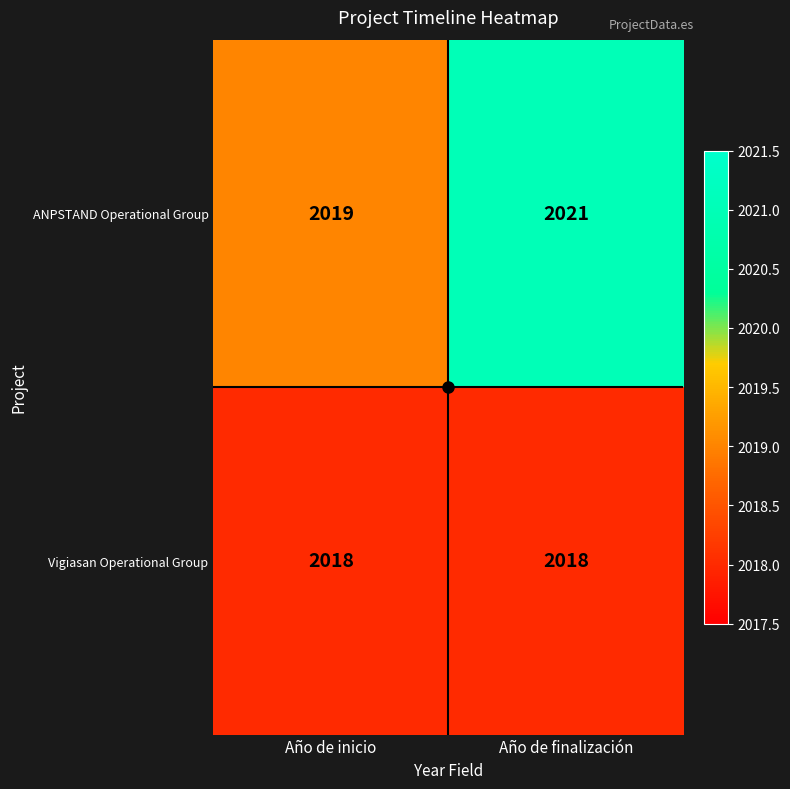

Where is ANPSTAND Operational Group nearest to the value 2020?

Año de inicio